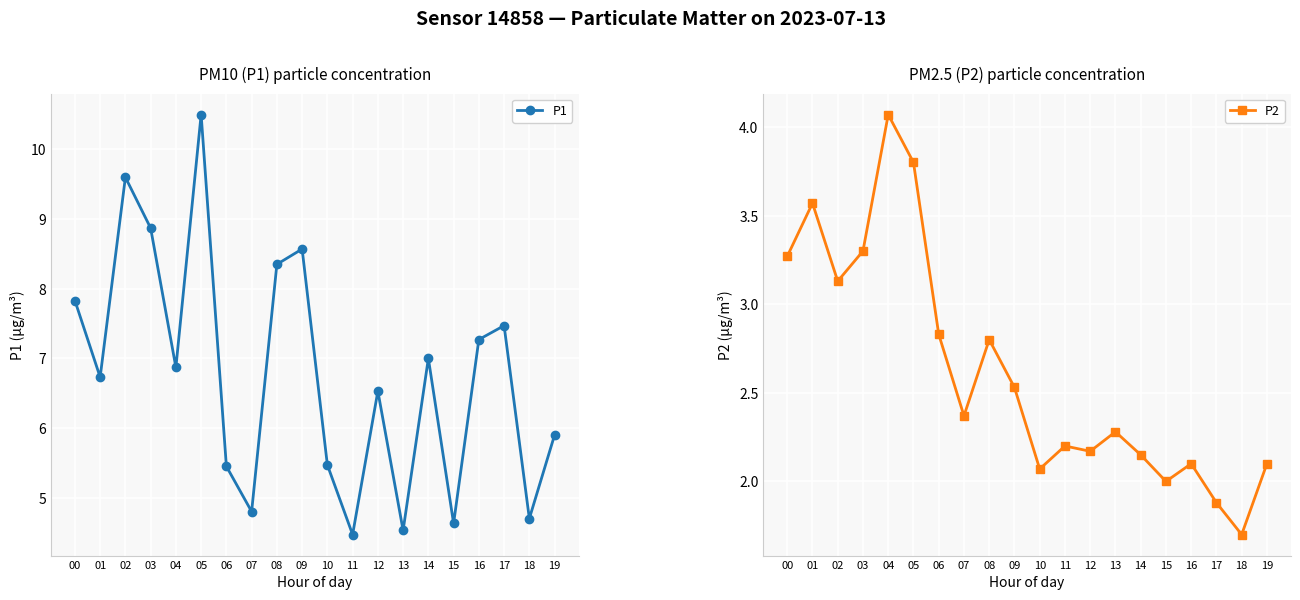

True or false: P1 and P2 intersect in this chart.

False